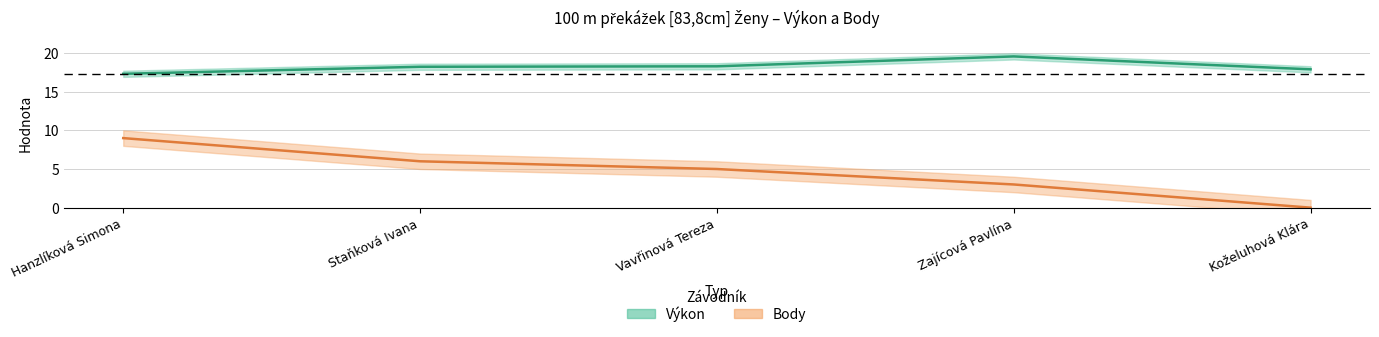

How many data points in Body are above 5?

2